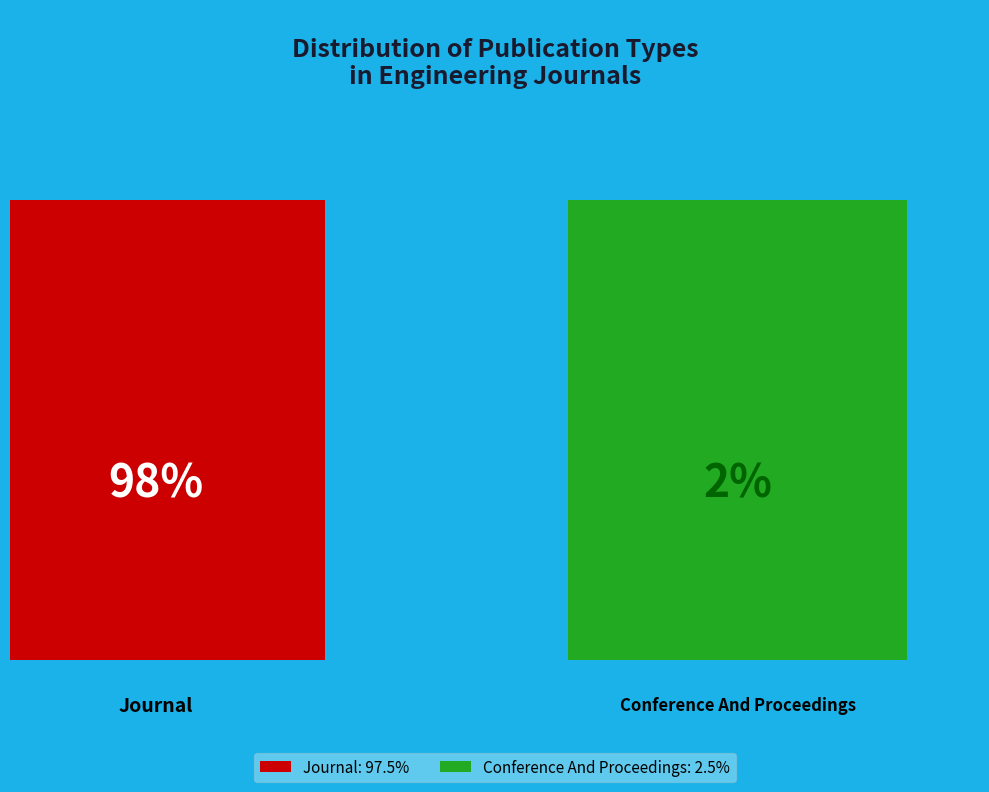

To the nearest percent, what portion does journal represent?

98%